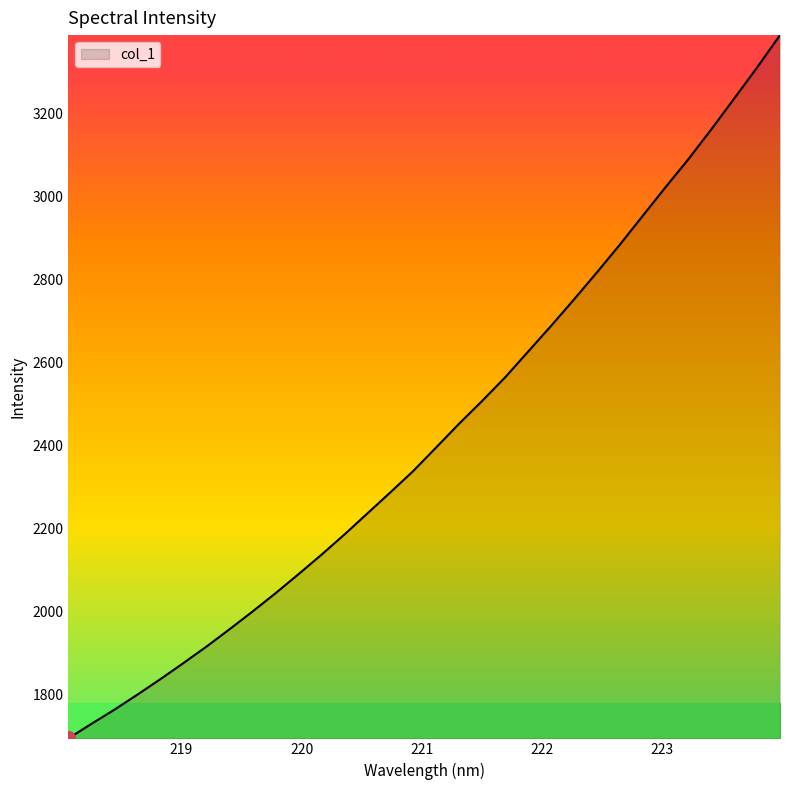

What is the difference between the maximum and minimum values?

1694.6